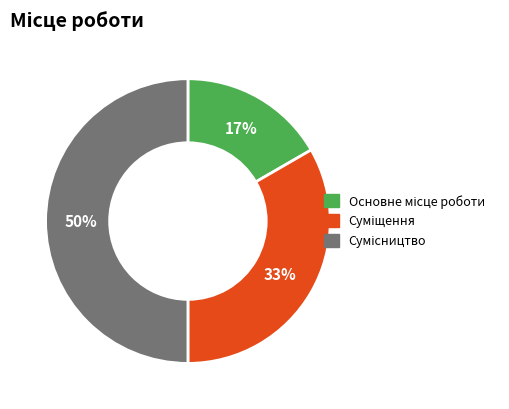

To the nearest percent, what is the average slice percentage?

33%